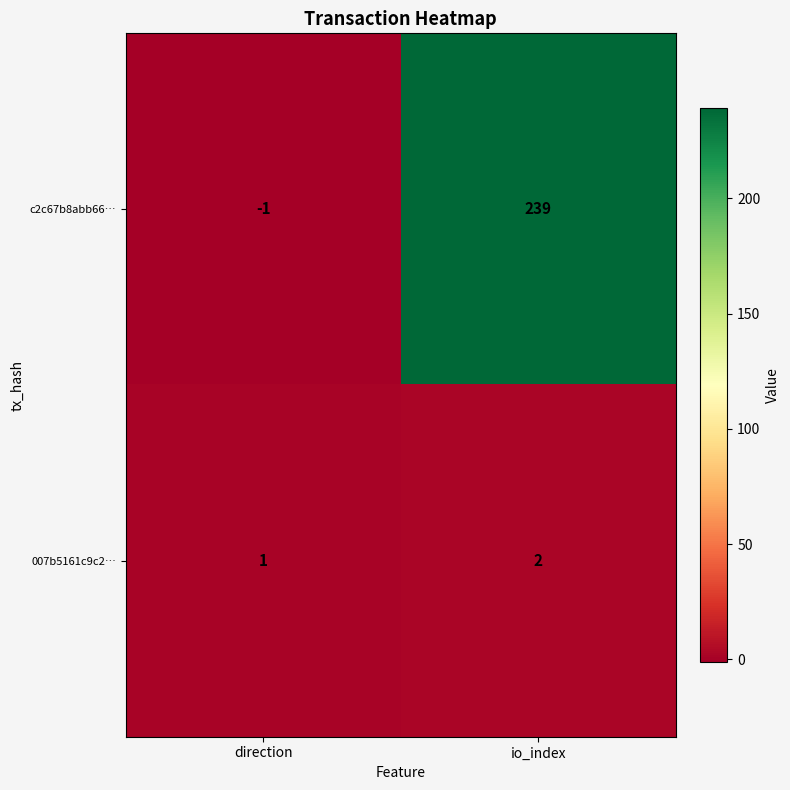

Which series has the largest total across all categories?

c2c67b8abb66…